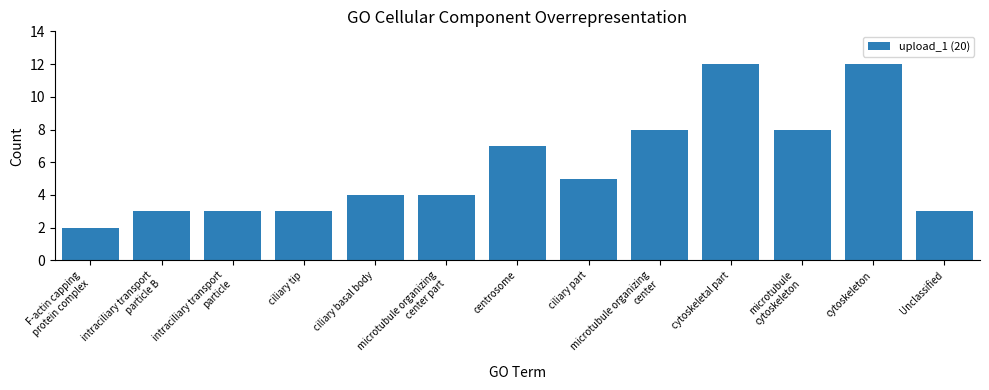

Approximately how many times larger is the value at centrosome compared to ciliary tip?

2.3